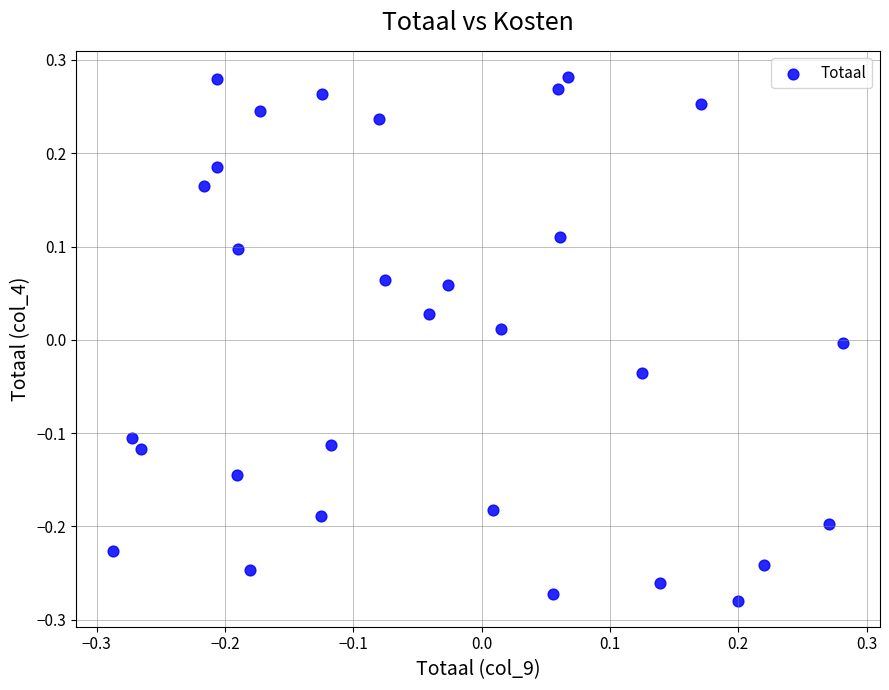

What is the range of Y values (max minus min)?

0.6